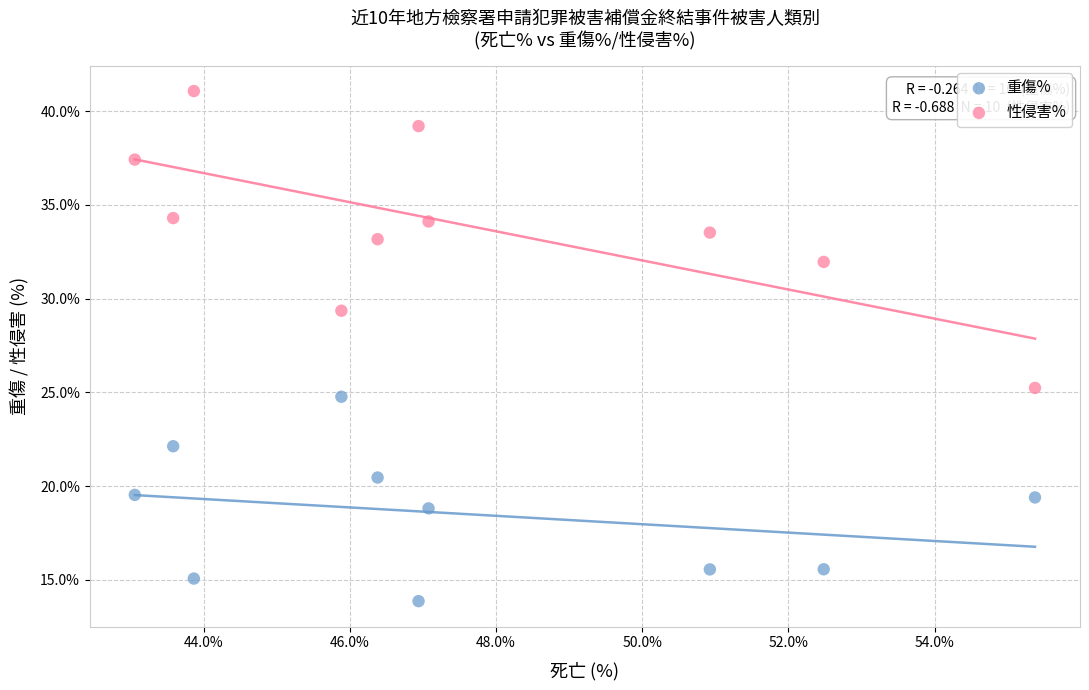

What are all the series names shown in the legend?

重傷%, 性侵害%